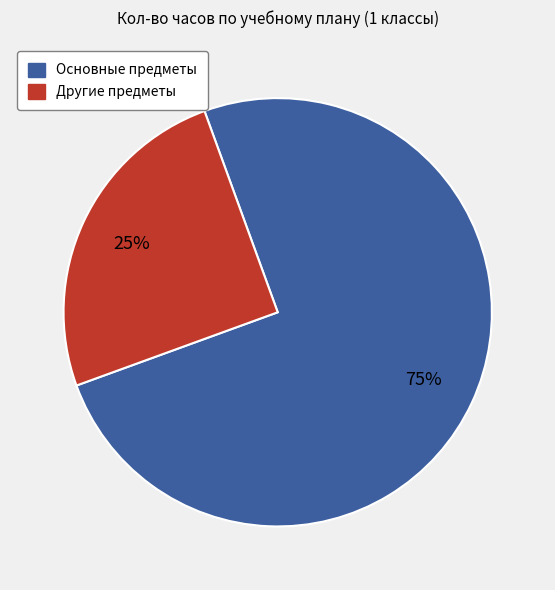

To the nearest percent, what is the difference between the largest and smallest slice percentages?

50%